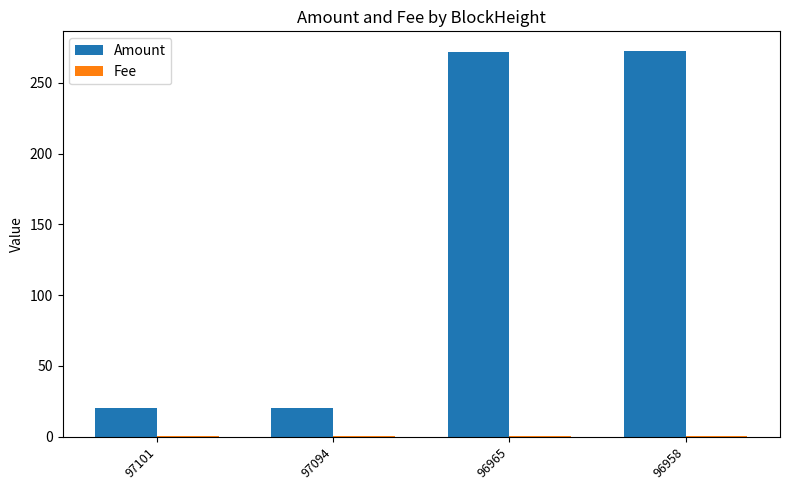

What is the total value across all series at 97094?

20.0